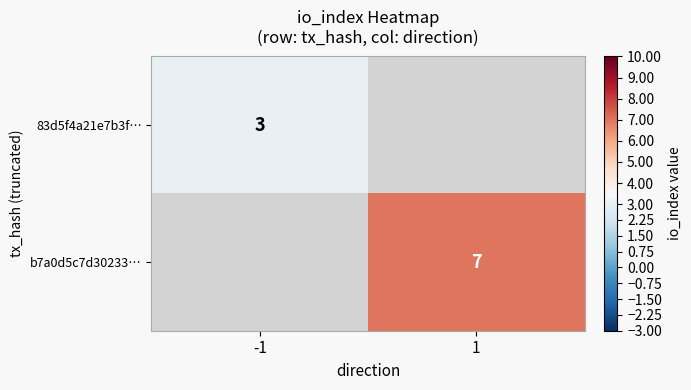

Is the value of 83d5f4a21e7b3f… at -1 greater than the value of b7a0d5c7d30233… at 1?

No